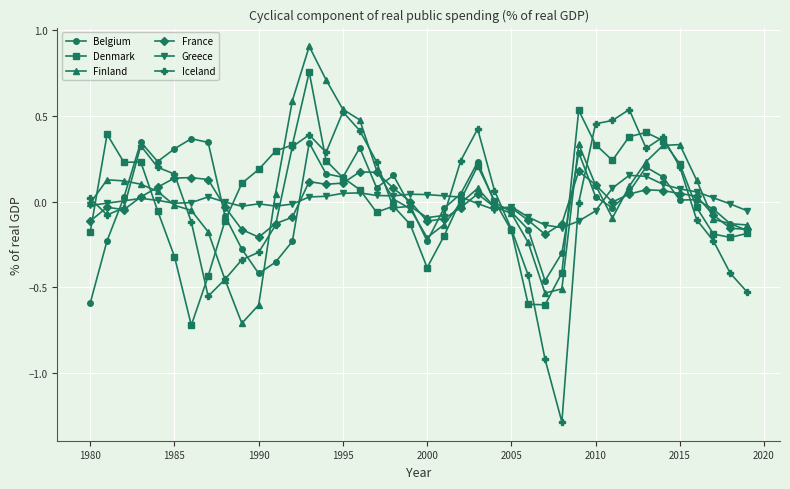

Does the chart have visible grid lines?

Yes